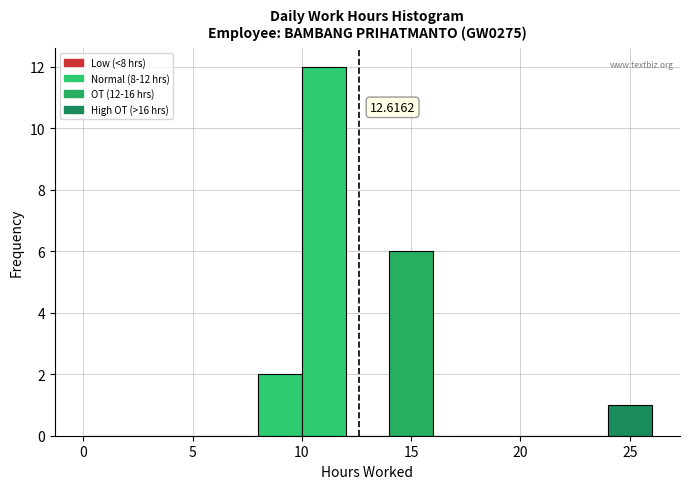

Over which range of the x-axis is the bar tallest?

10 to 12